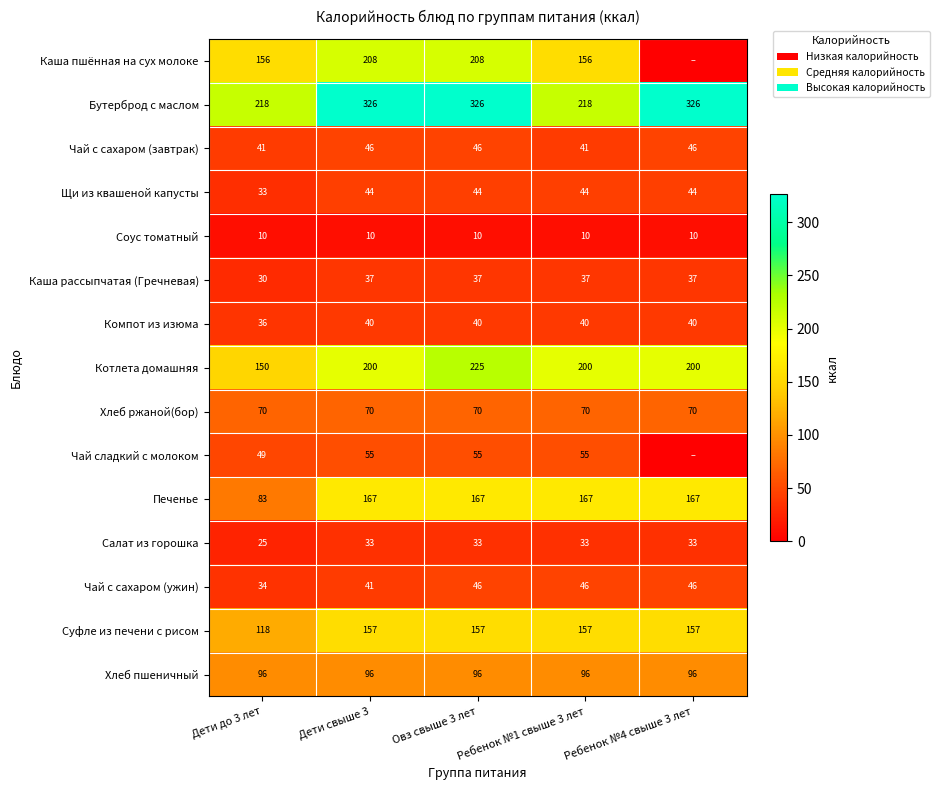

What is the sum of the Соус томатный values at Овз свыше 3 лет and Ребенок №4 свыше 3 лет?

20